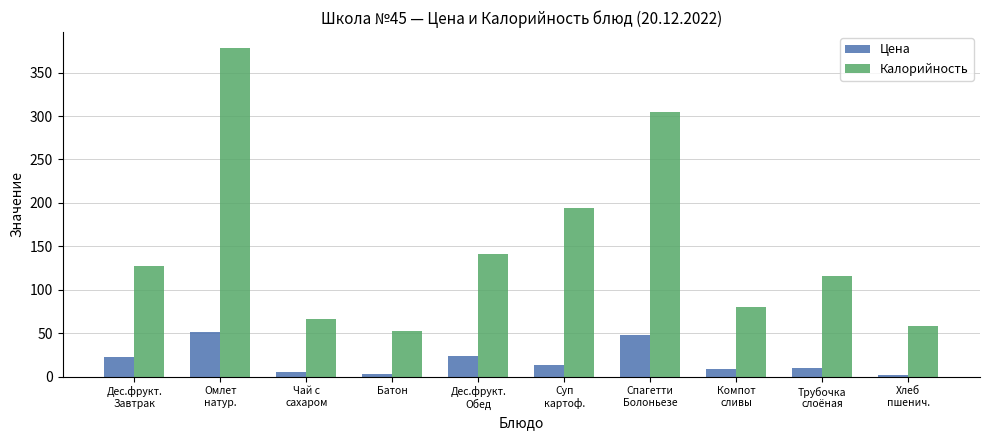

List the series in order of their peak value, highest first.

Калорийность, Цена